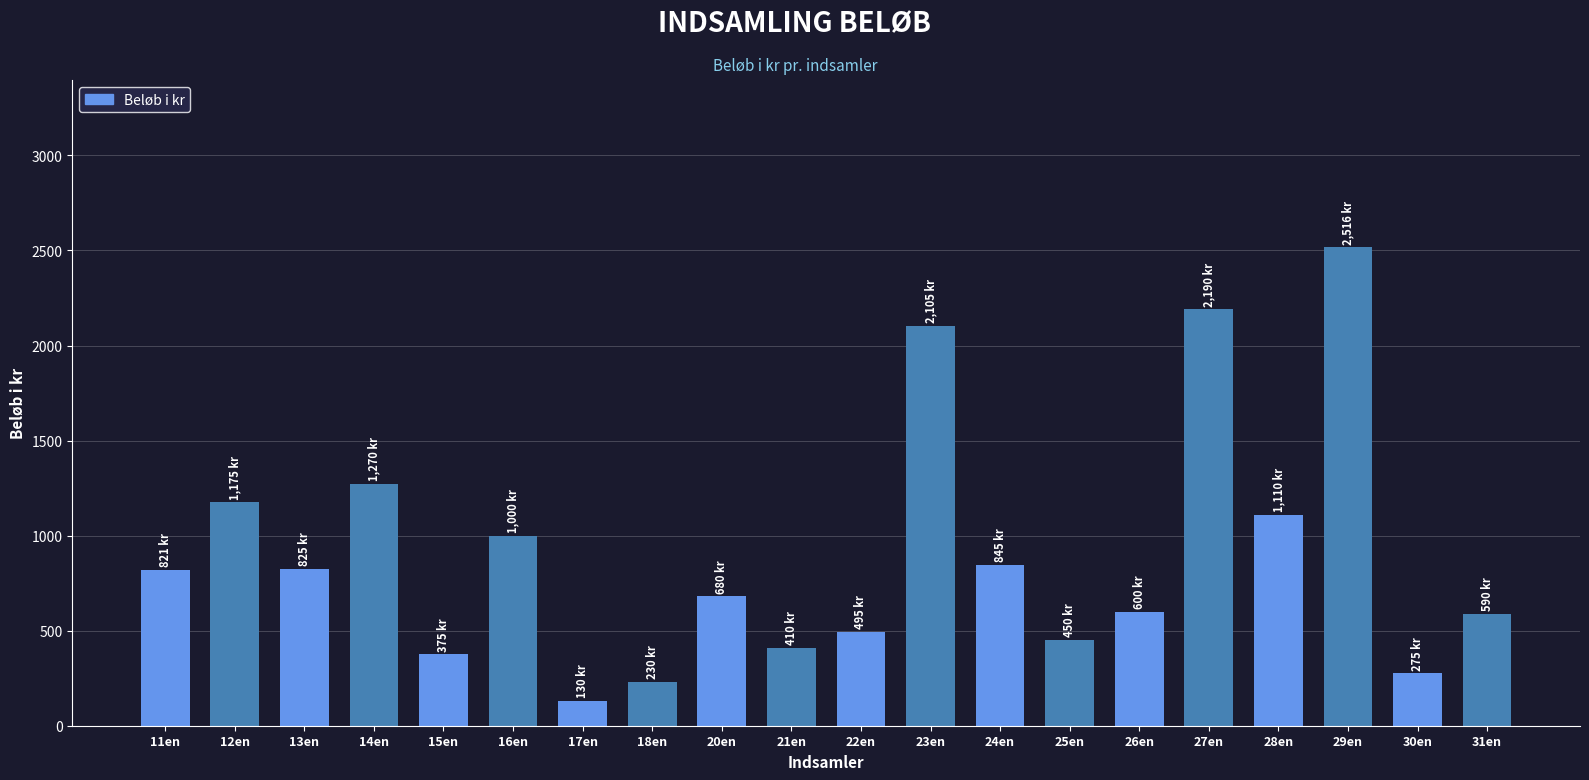

At which category does the chart reach its minimum across all series?

17en